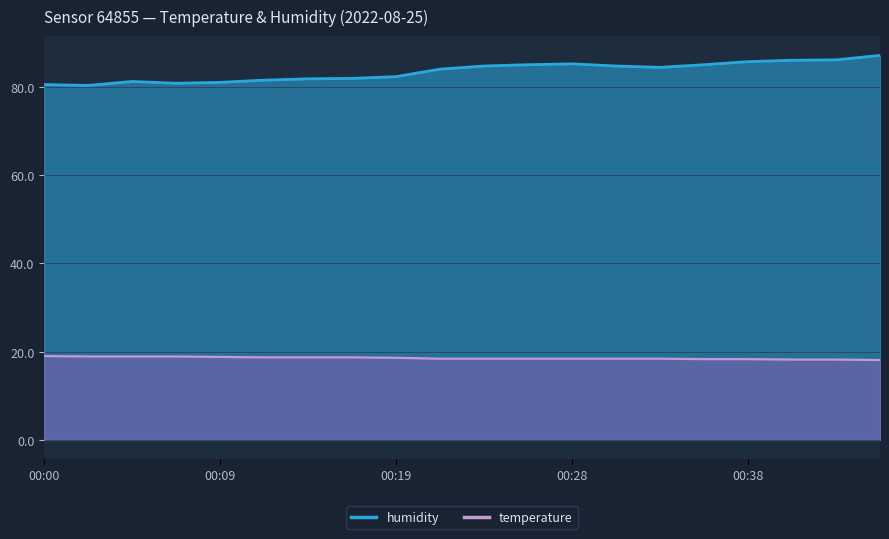

True or false: humidity and temperature intersect in this chart.

False